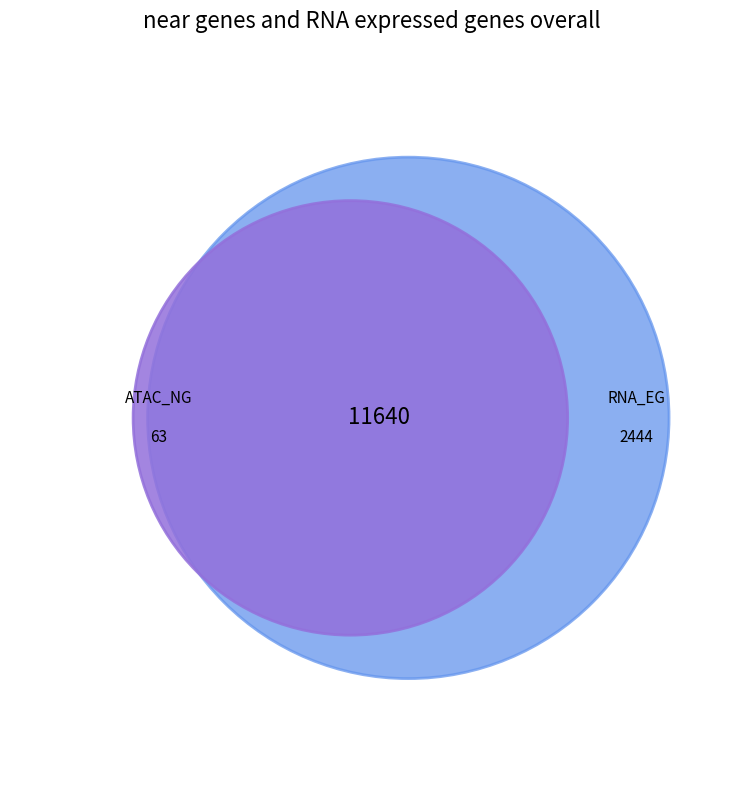

Is the sum of 10 and 21 greater than half?

No